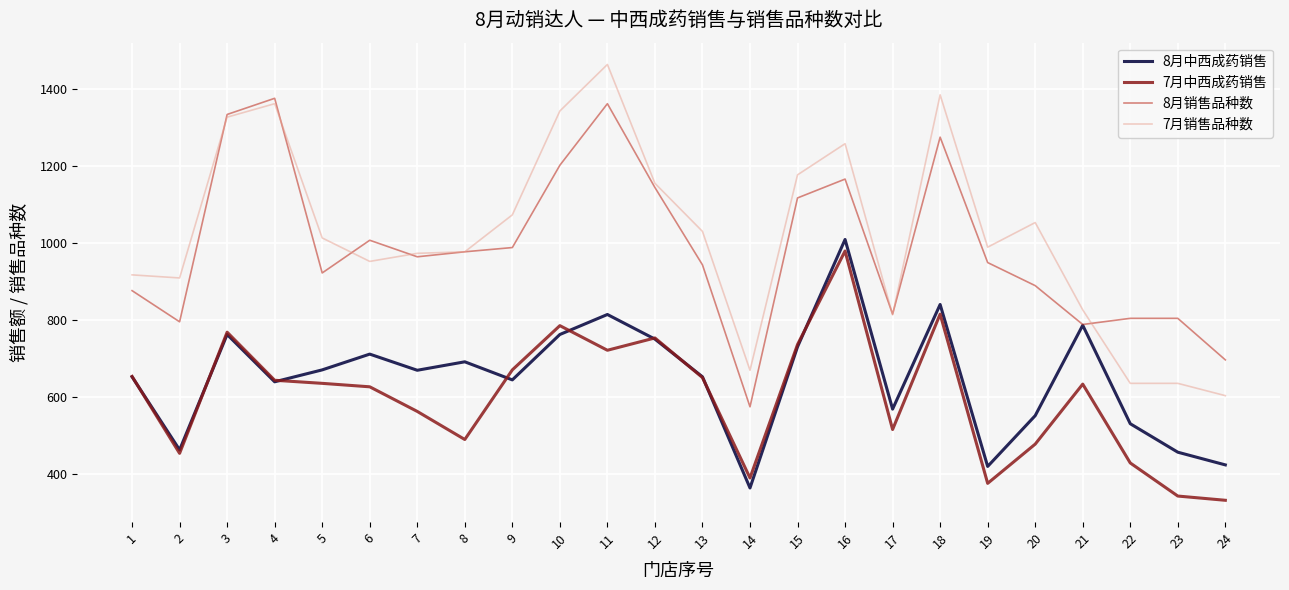

True or false: 8月销售品种数 and 7月中西成药销售 cross at least once.

False